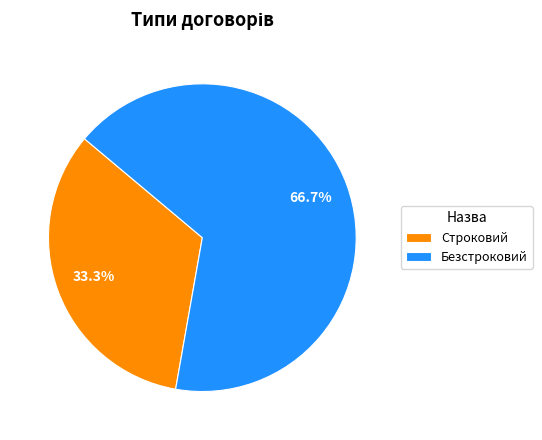

Which slice is the largest?

Безстроковий